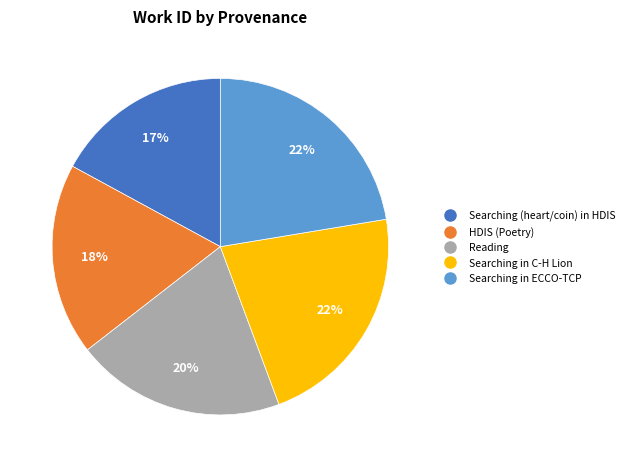

To the nearest percent, what percentage of the pie is HDIS (Poetry)?

18%